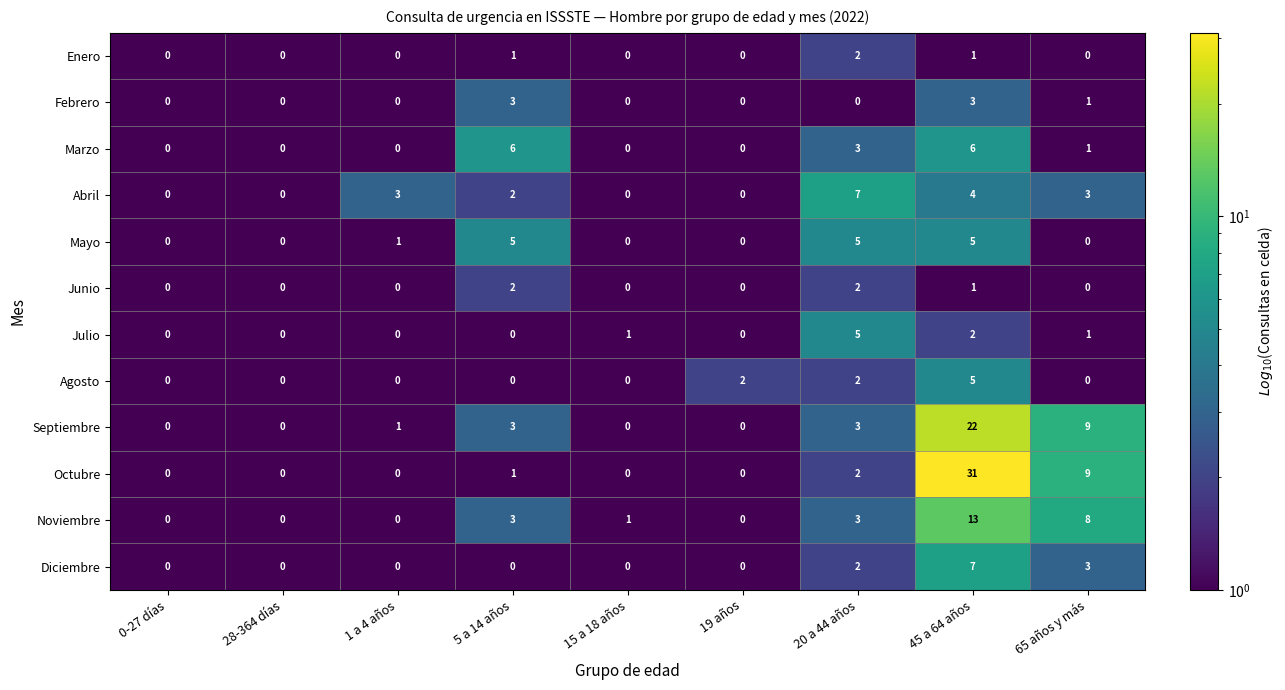

What is the difference between the maximum and minimum values in the Septiembre series?

22